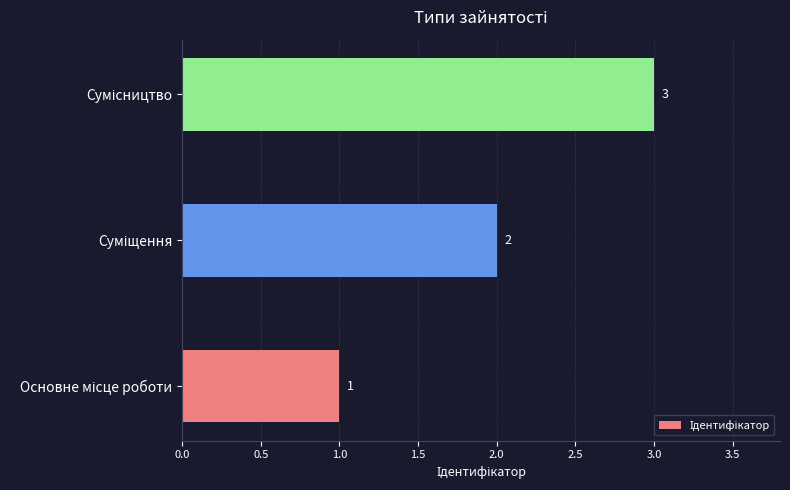

What is the maximum value shown in the chart?

3